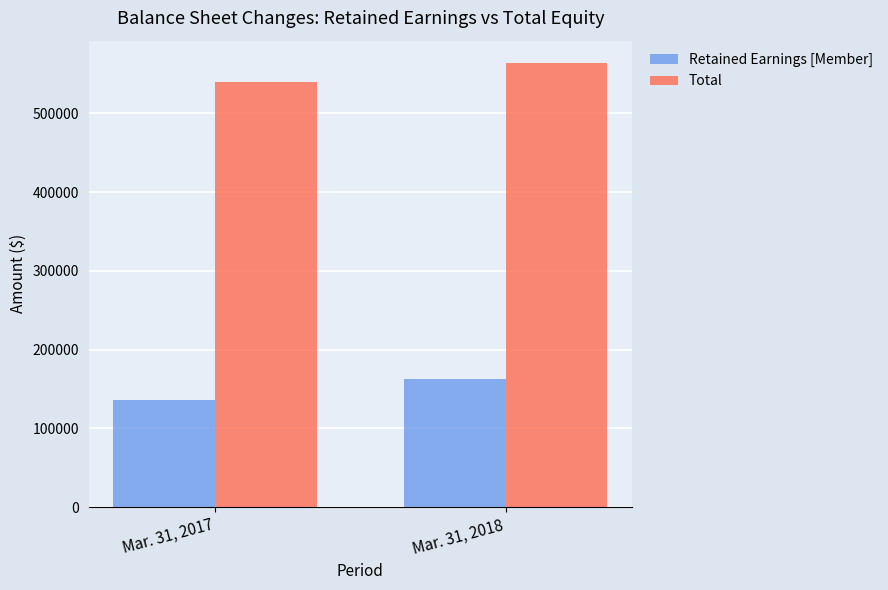

What is the difference between the maximum and minimum values in the Total series?

23989